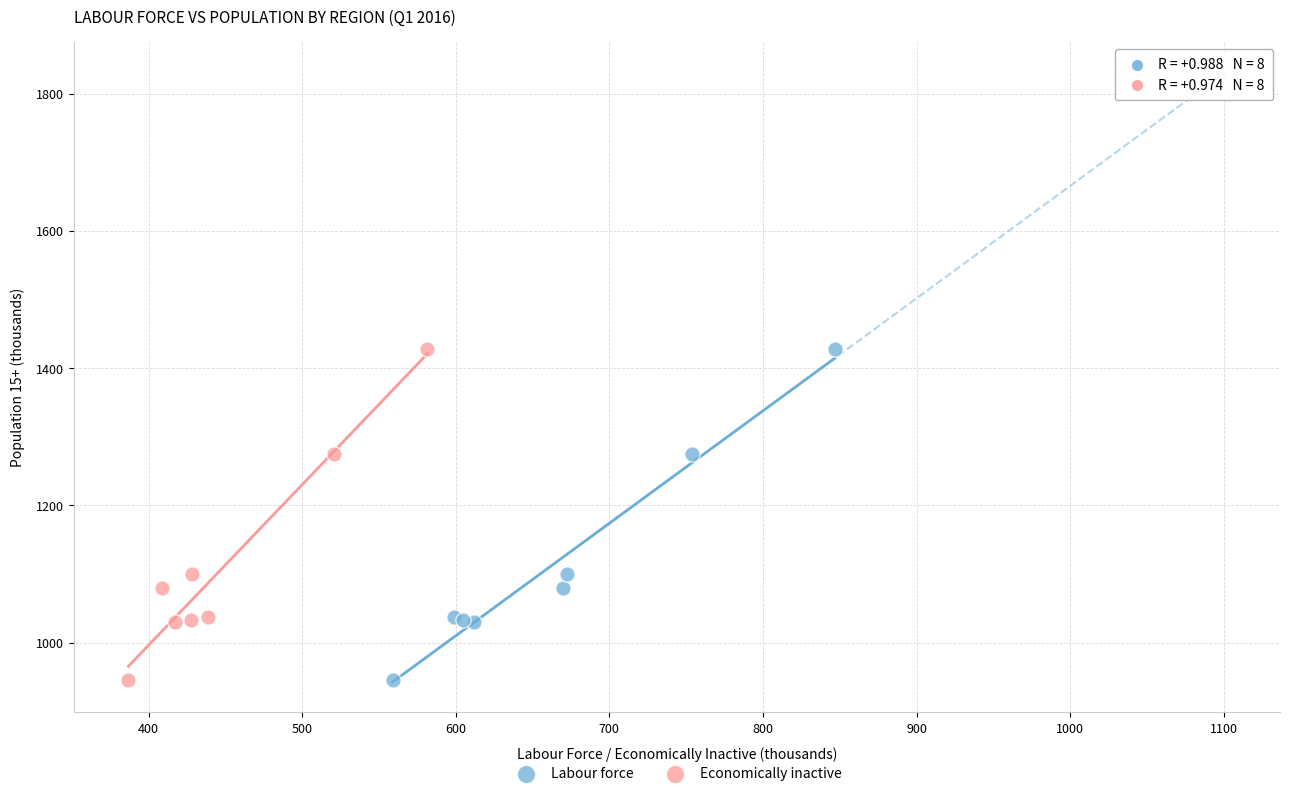

What are all the series names shown in the legend?

Labour force, Economically inactive